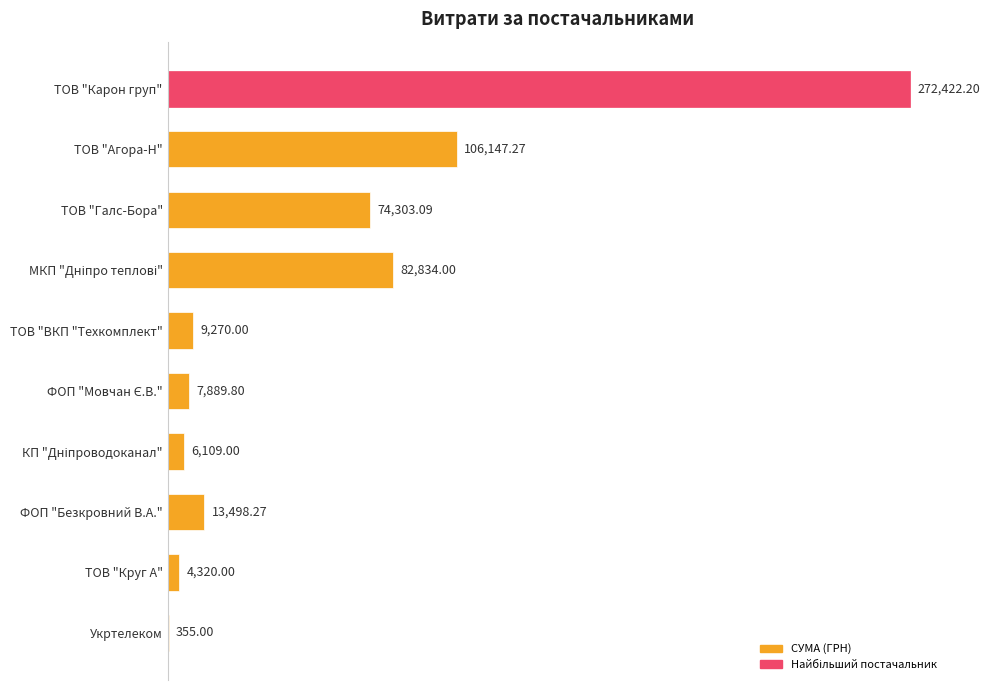

What is the sum of all values?

577148.6